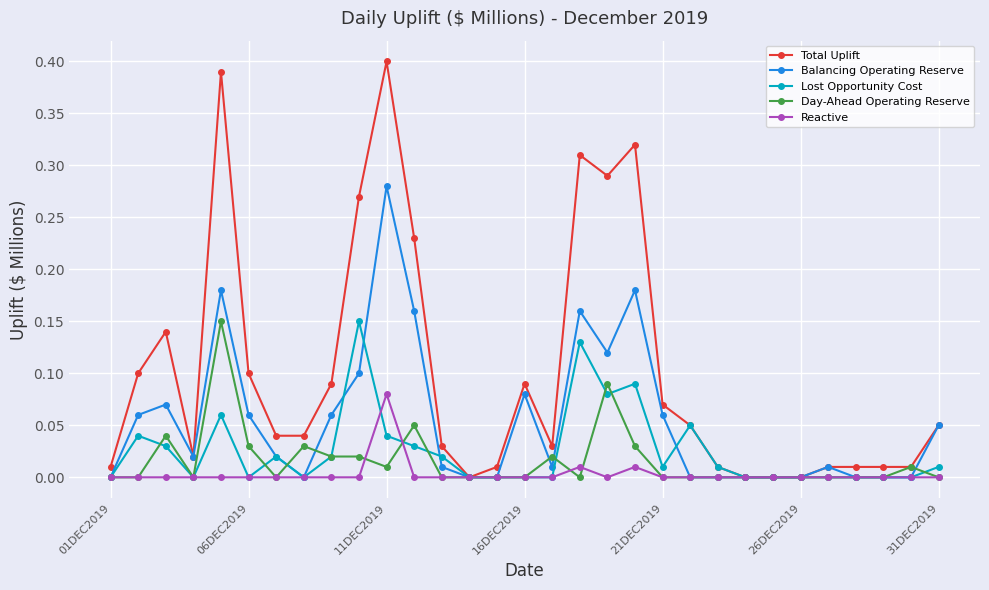

True or false: Total Uplift has more than 1 interior local peaks.

True